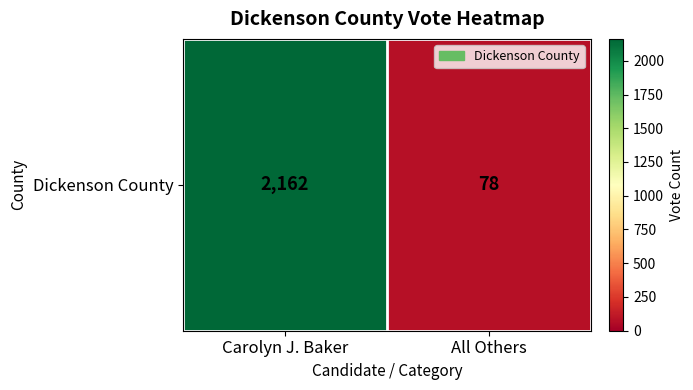

What is the approximate value at All Others, to the nearest 10?

80